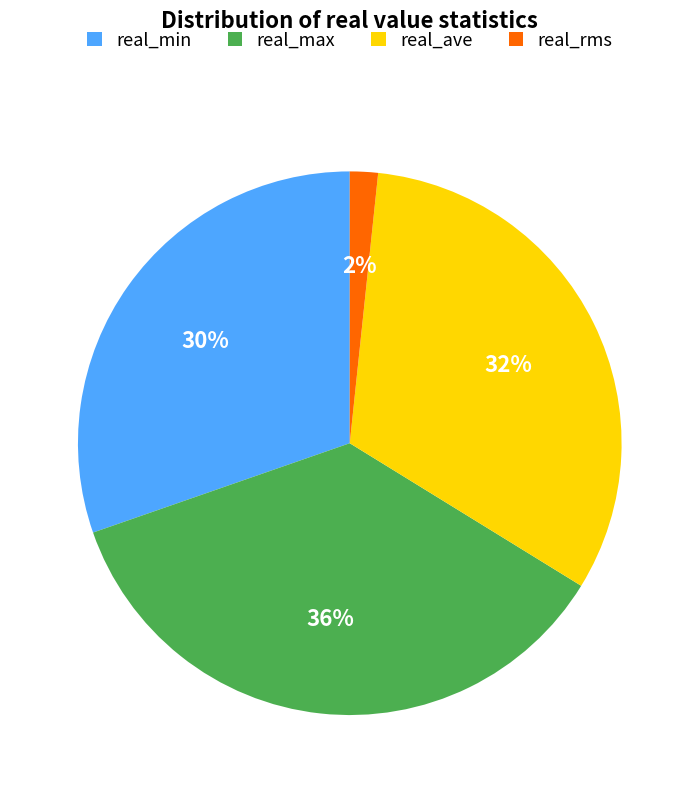

To the nearest percent, what is the average slice percentage?

25%